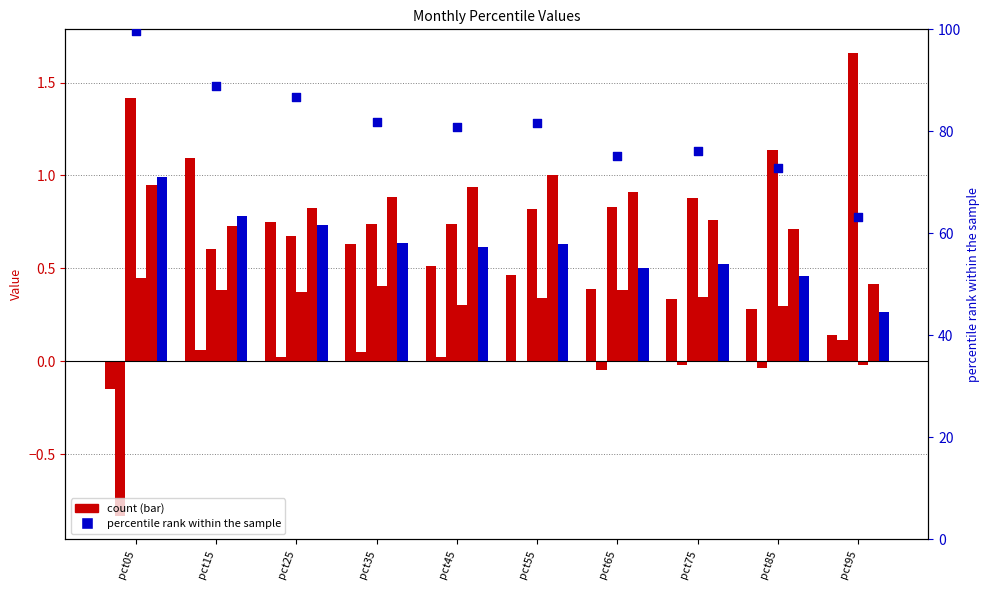

Is the value of Apr at pct25 greater than the value of Feb at pct95?

Yes